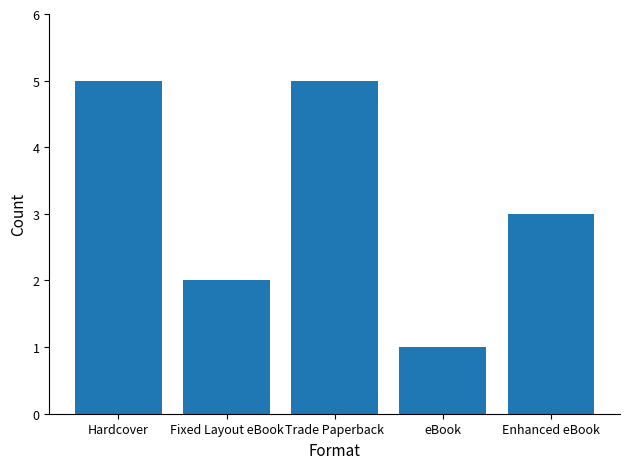

What is the maximum value shown in the chart?

5